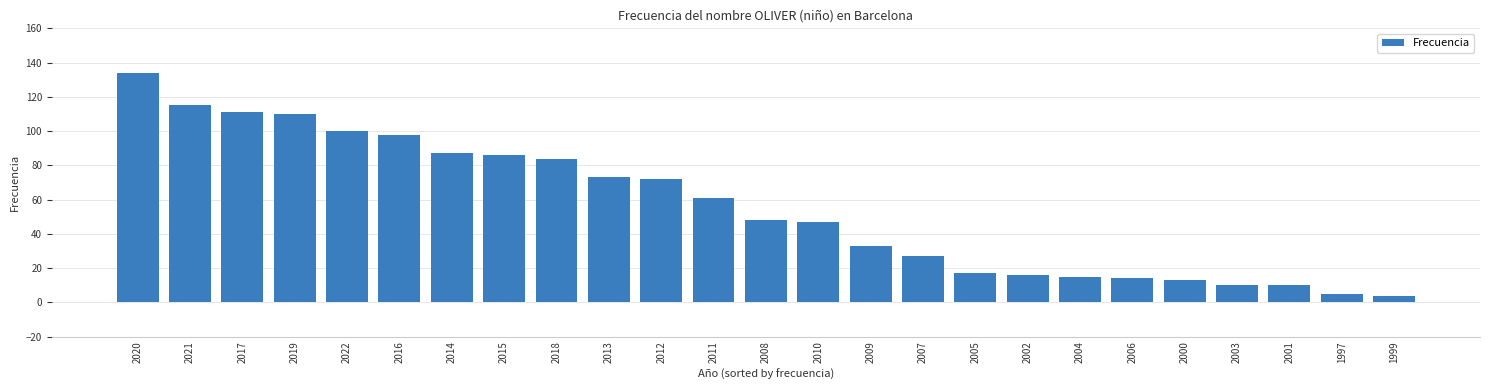

Reading left to right, what are all the values shown in this chart?

2020=134	2021=115	2017=111	2019=110	2022=100	2016=98	2014=87	2015=86	2018=84	2013=73	2012=72	2011=61	2008=48	2010=47	2009=33	2007=27	2005=17	2002=16	2004=15	2006=14	2000=13	2003=10	2001=10	1997=5	1999=4